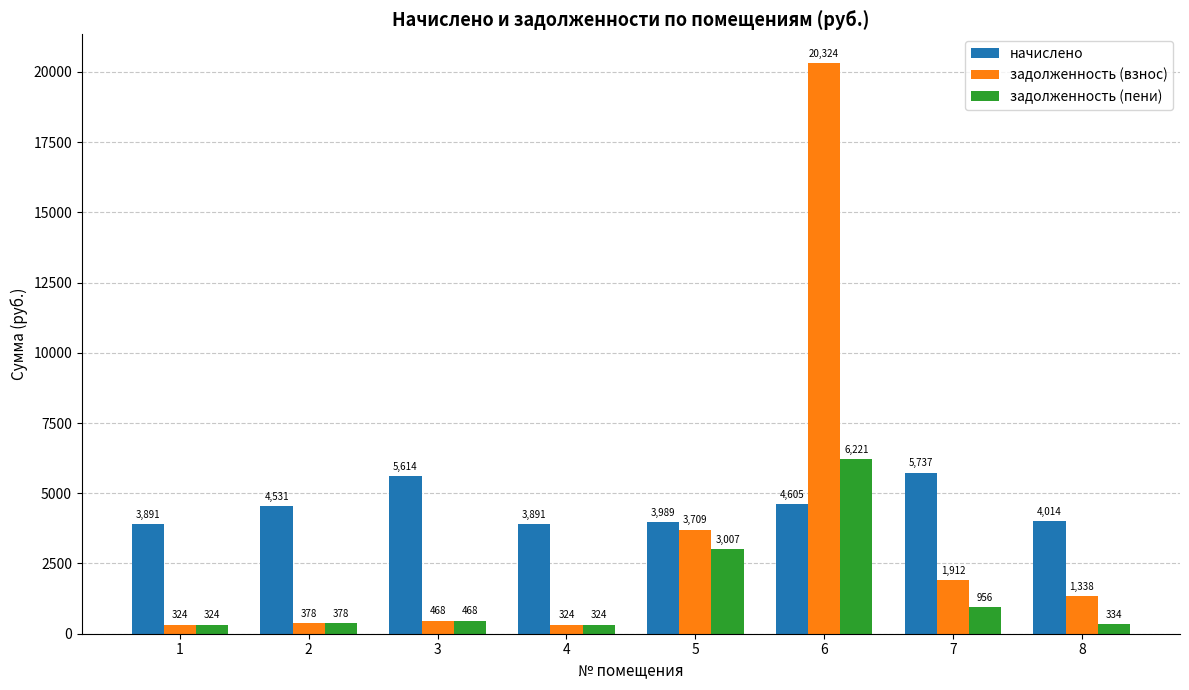

Which series has the largest range (max minus min)?

задолженность (взнос)